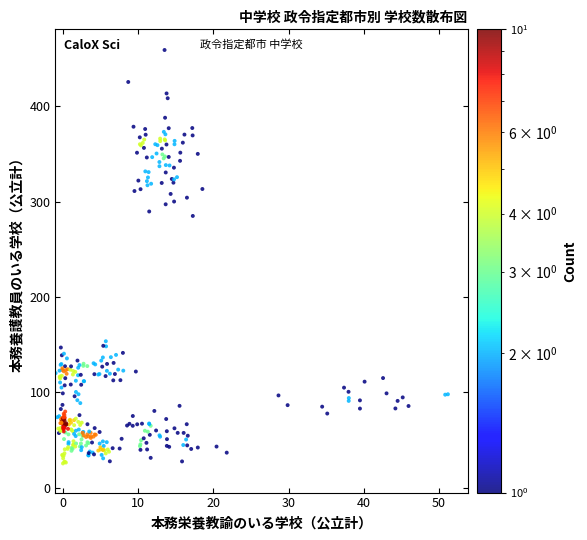

What is the range of Y values (max minus min)?

433.5